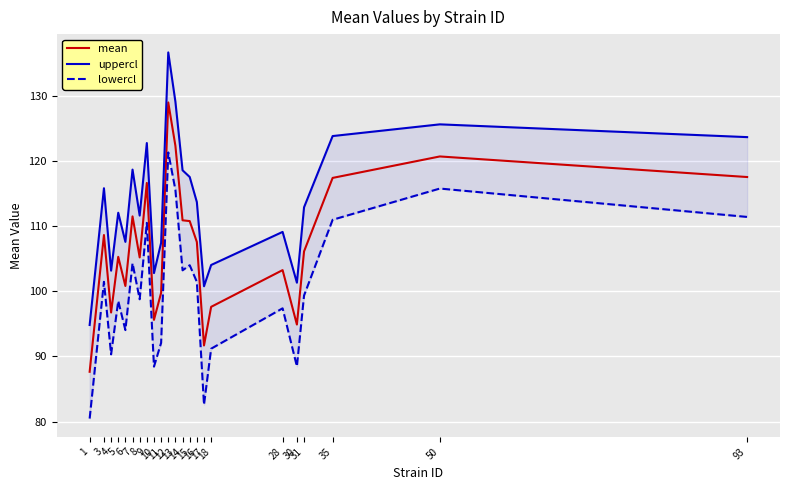

At which category is the sum across all series the highest?

12